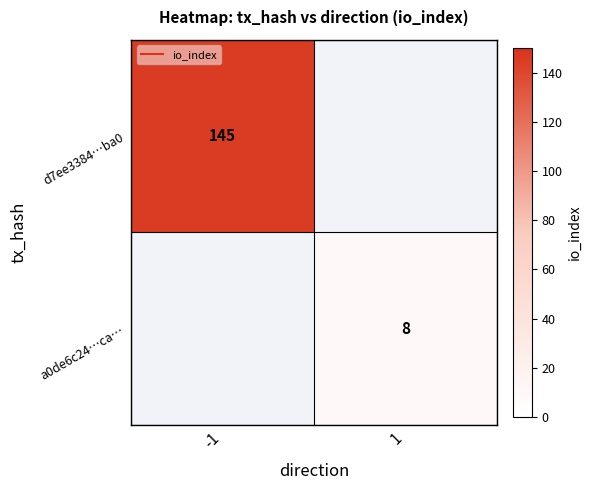

Which series has the widest spread of values?

d7ee3384…ba0